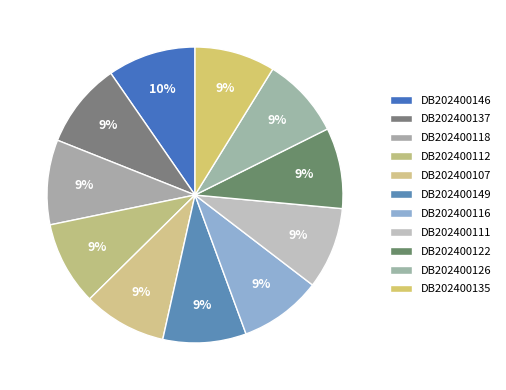

What percentage is NOT represented by DB202400149?

90.9%